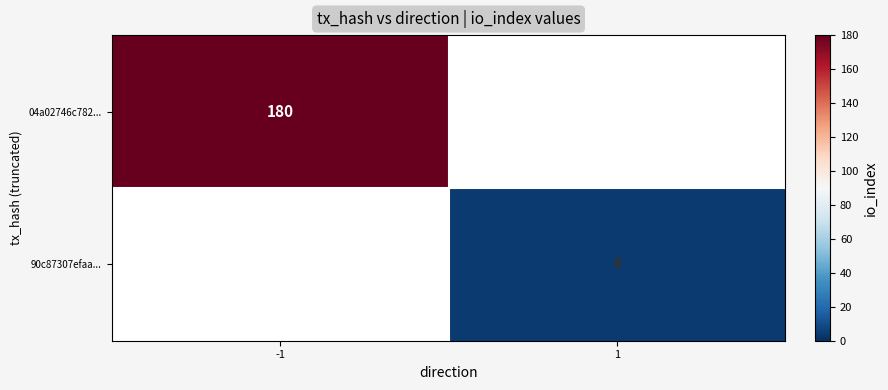

The 90c87307efaa... series shows 4 at 1. True or false?

True